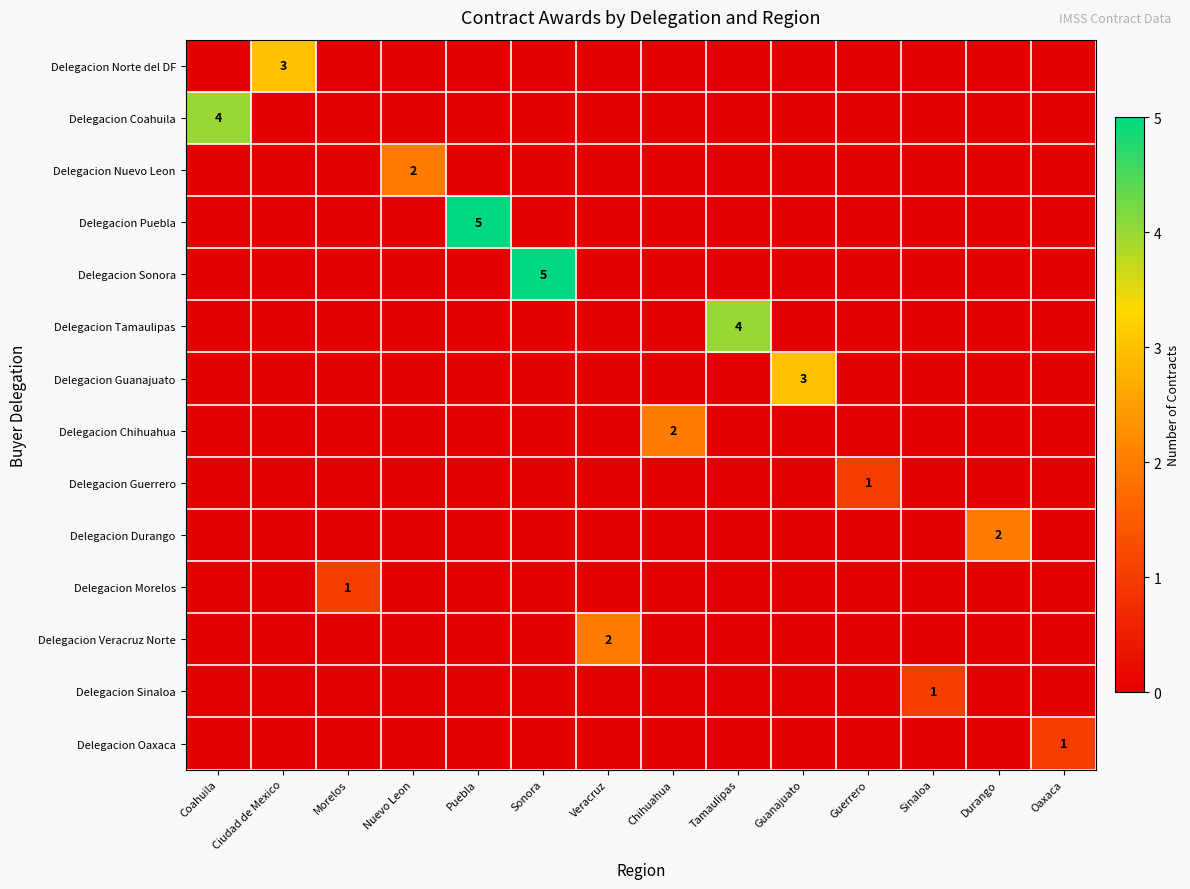

Is it true that Delegacion Sonora equals 5 at Sonora?

True